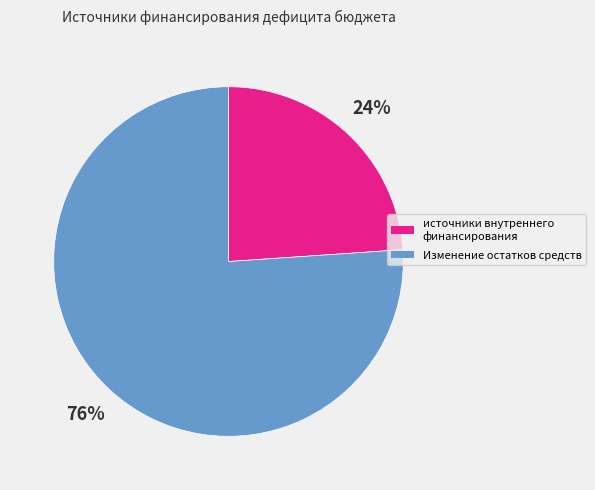

To the nearest percent, what is the average slice percentage?

50%